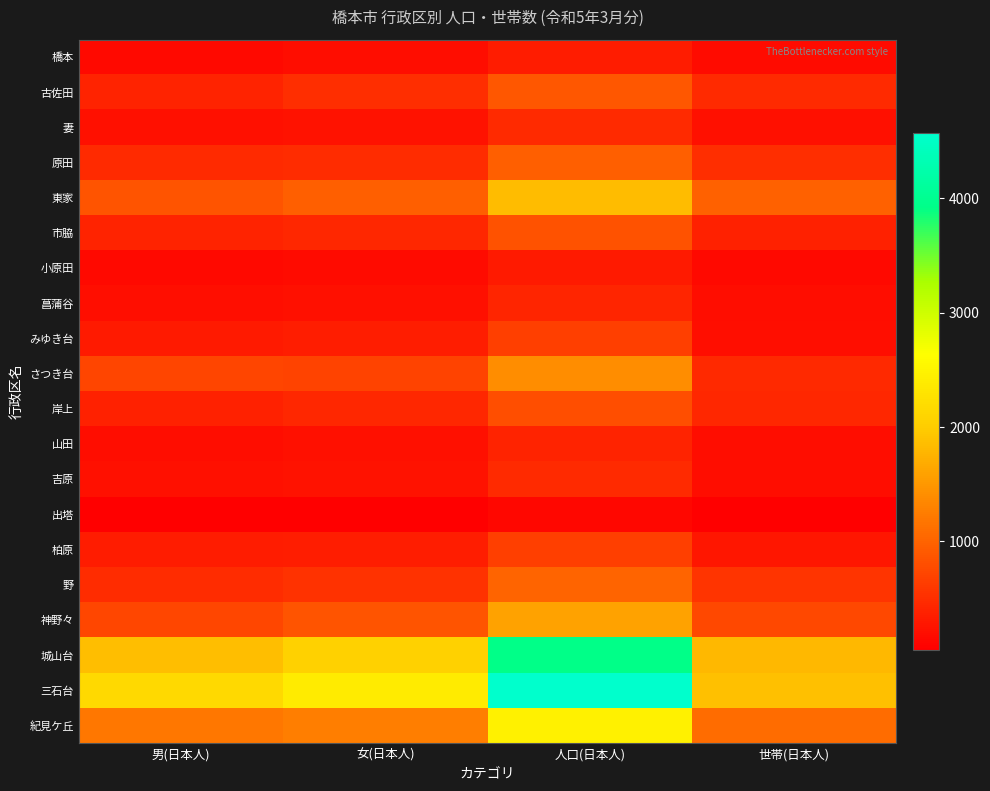

How many categories are shown in the chart?

4